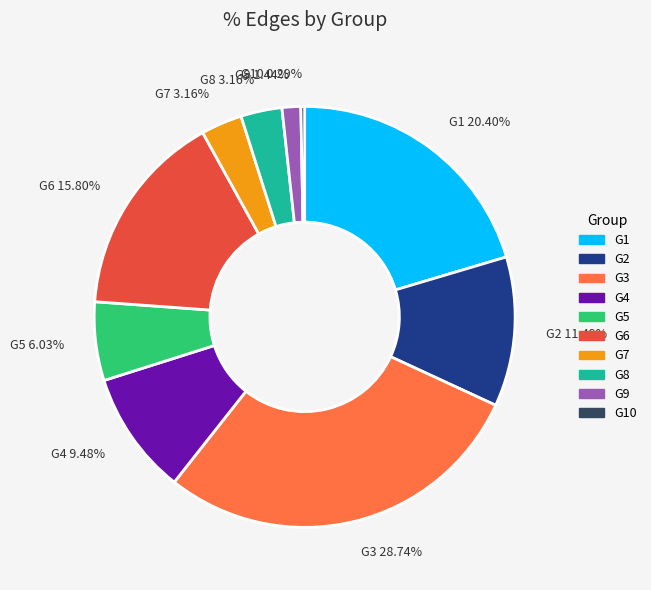

Which category has the biggest portion of the pie?

G3 28.74%